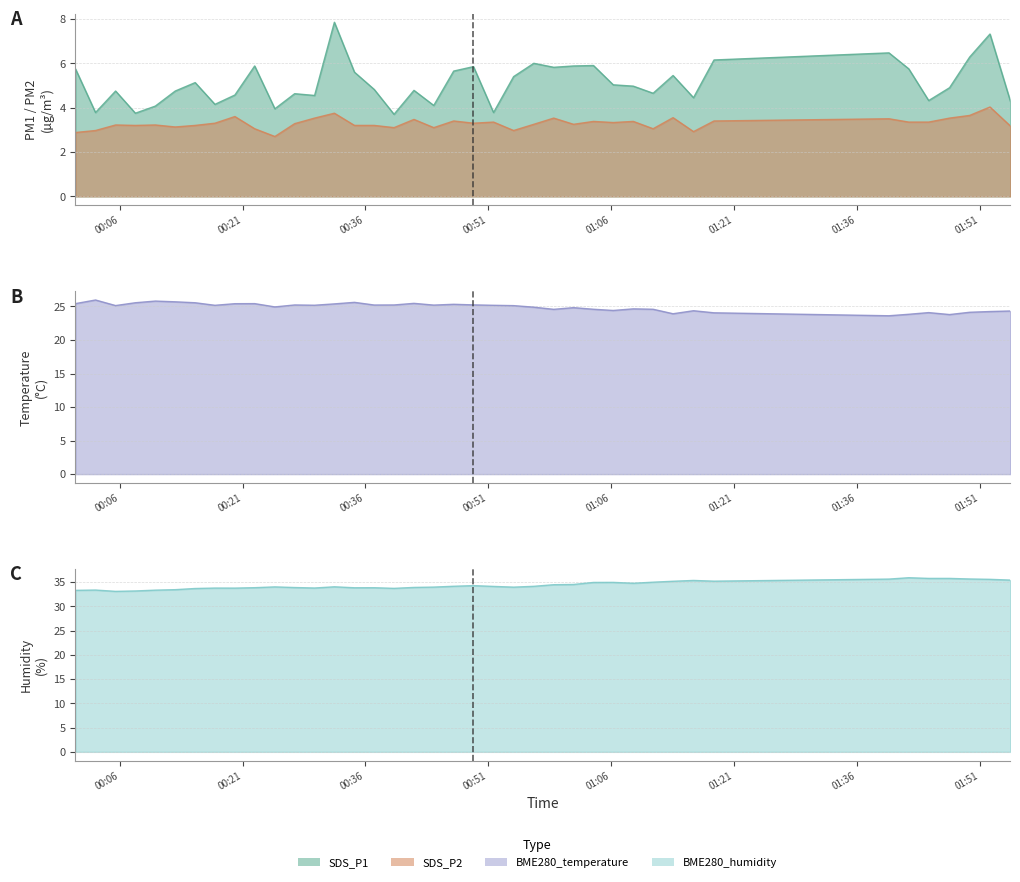

Does the chart display data point markers on the line(s)?

No